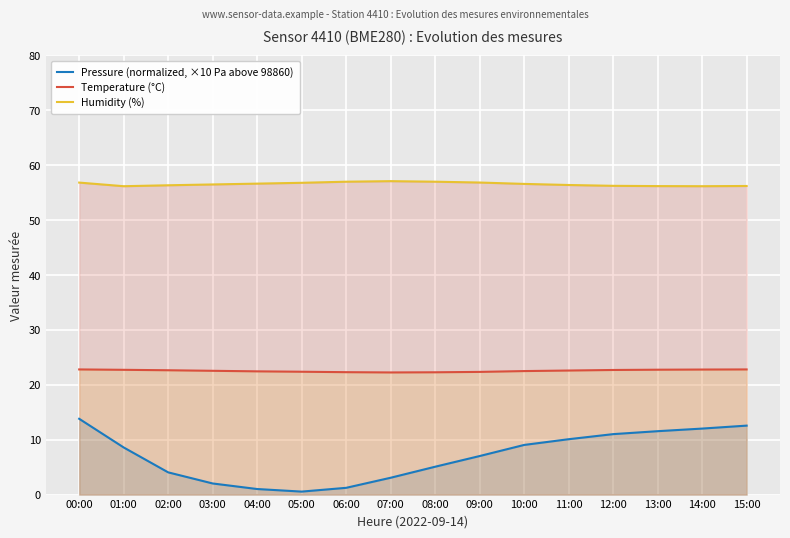

List the series in order of their peak value, highest first.

Humidity (%), Temperature (°C), Pressure (normalized, ×10 Pa above 98860)